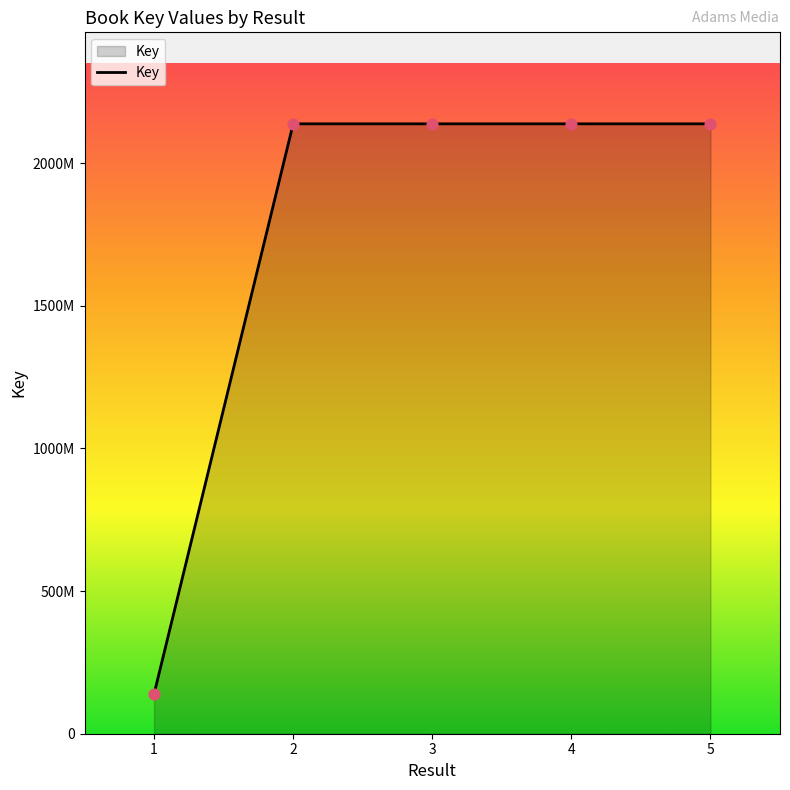

What is the change in value from 1 to 3?

+1998190007